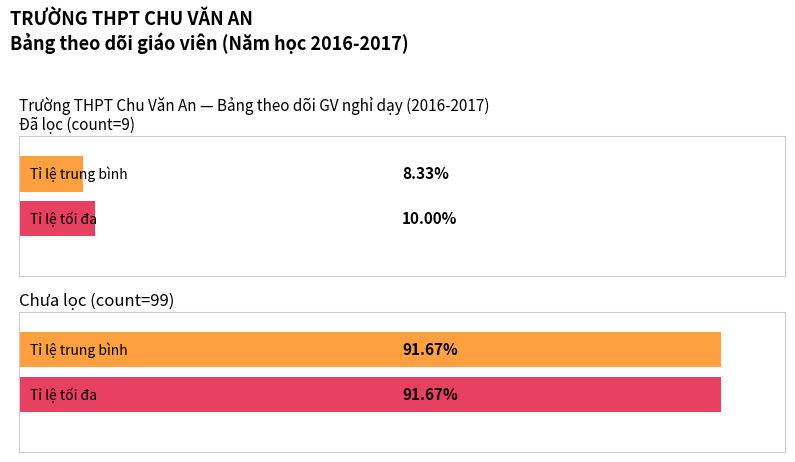

Is it true that the value at Chưa is 99?

True